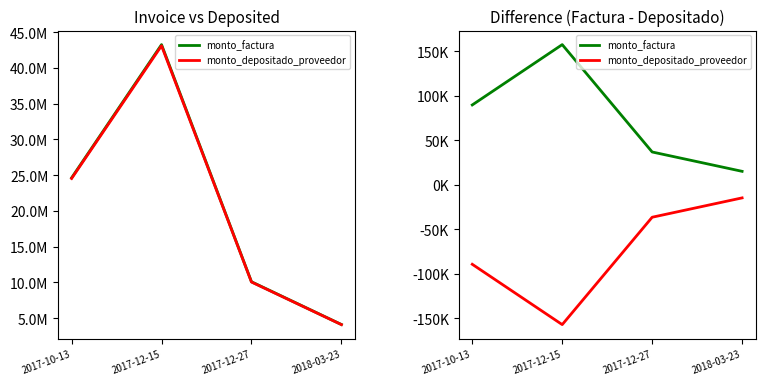

The value of monto_factura at 2017-10-13 is 51448. True or false?

False